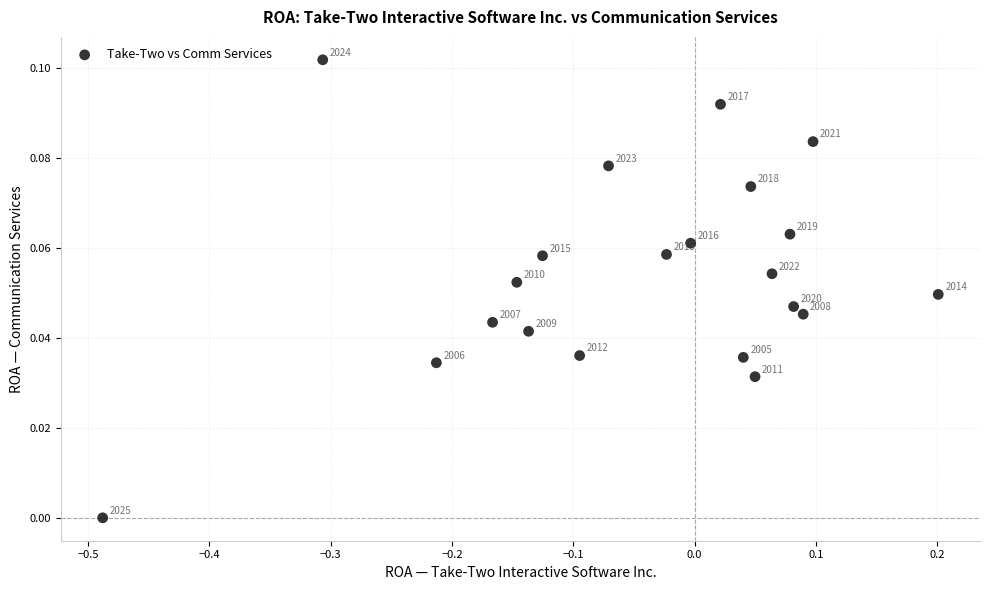

What is the range of X values (max minus min)?

0.7